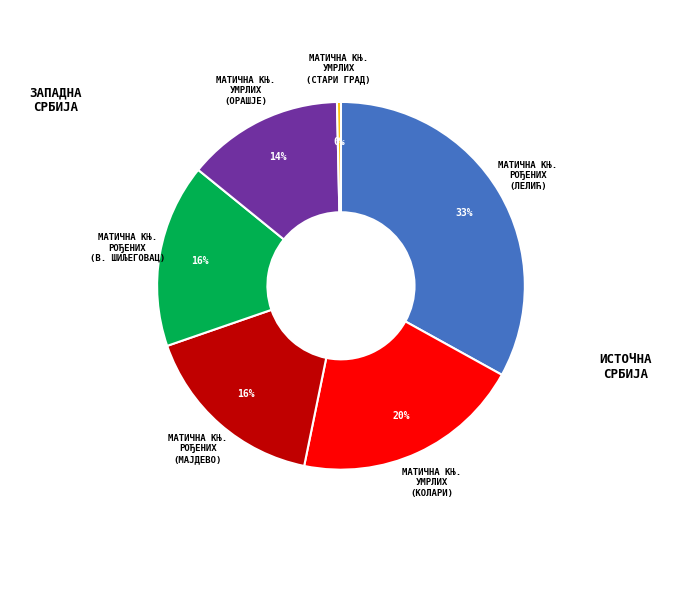

Is there a majority slice in this chart?

No